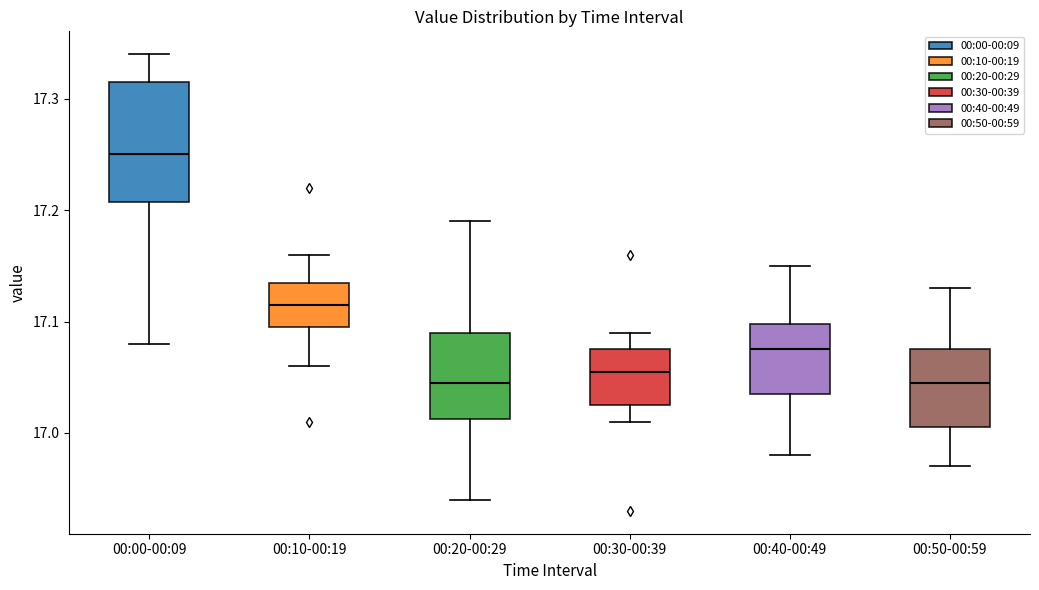

Comparing the boxes themselves (not the whiskers), which one is the tallest?

00:00-00:09